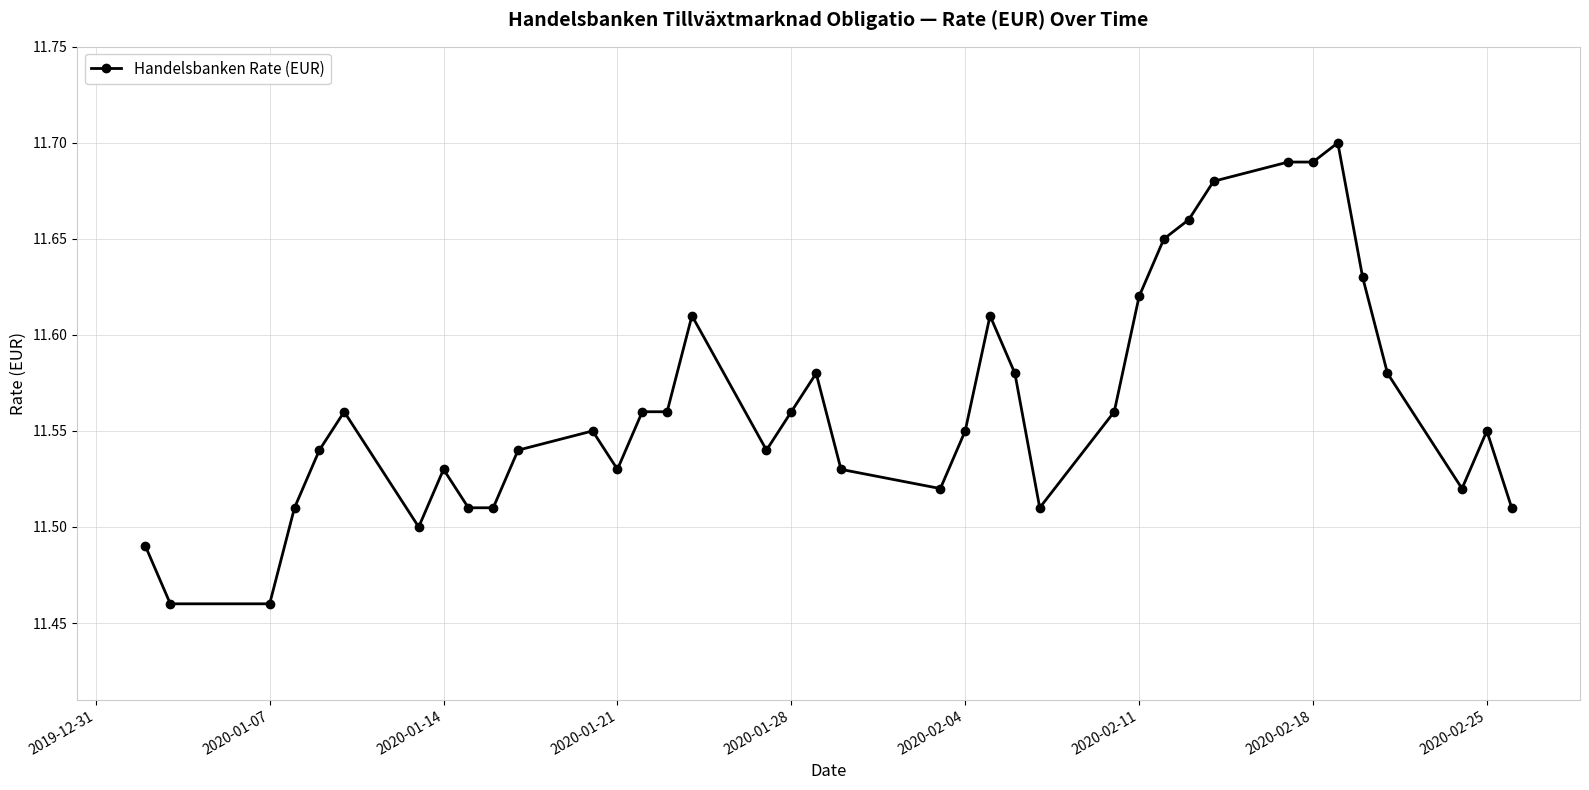

What is the sum of all values?

439.4